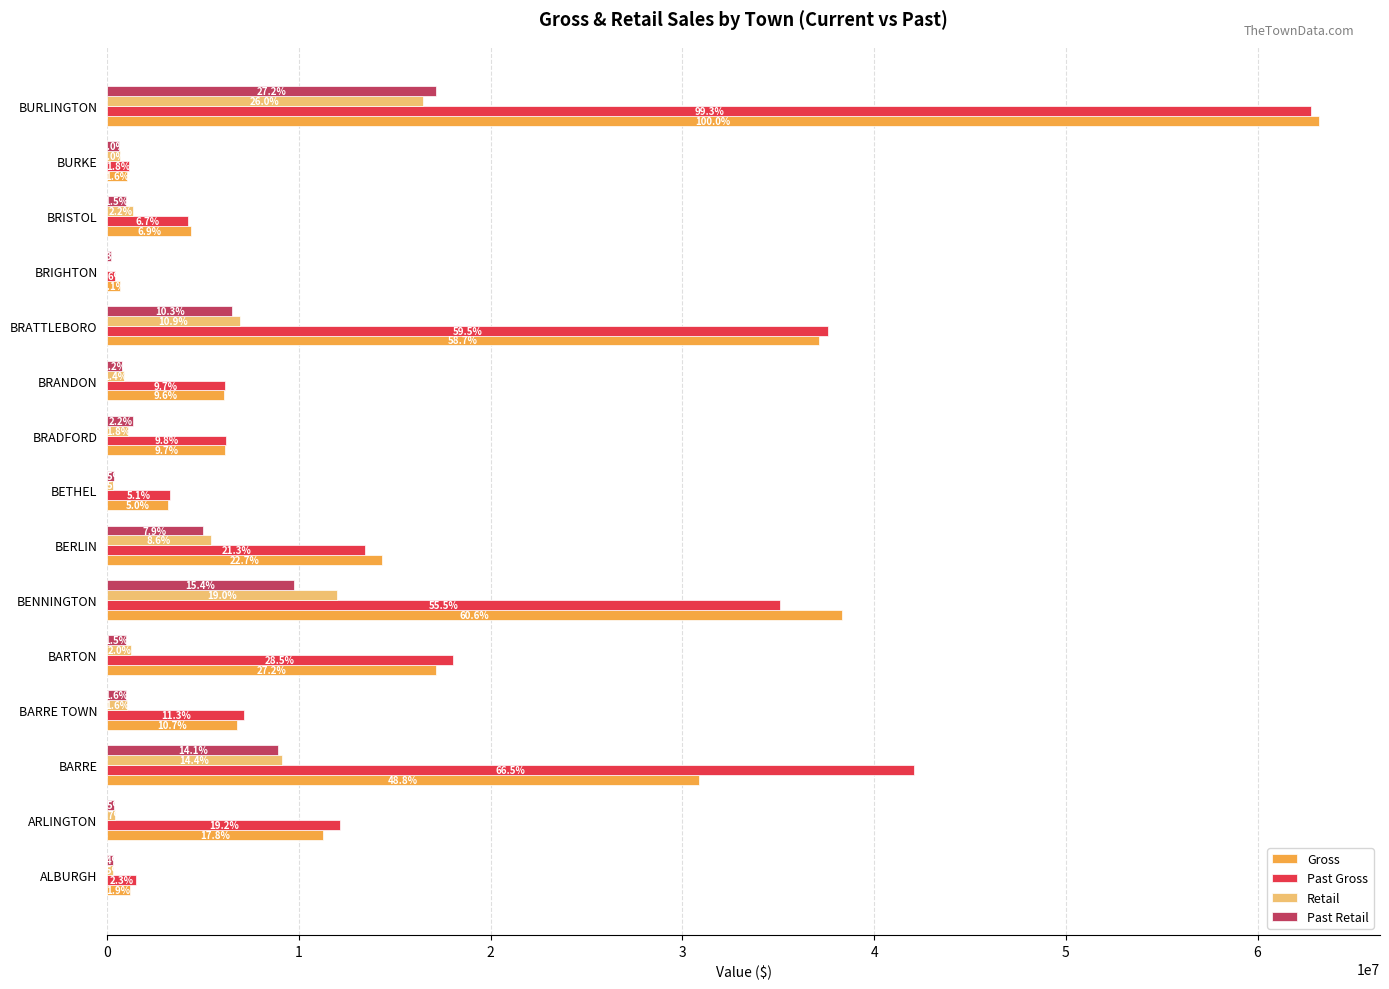

What are all the series names shown in the legend?

Gross, Past Gross, Retail, Past Retail